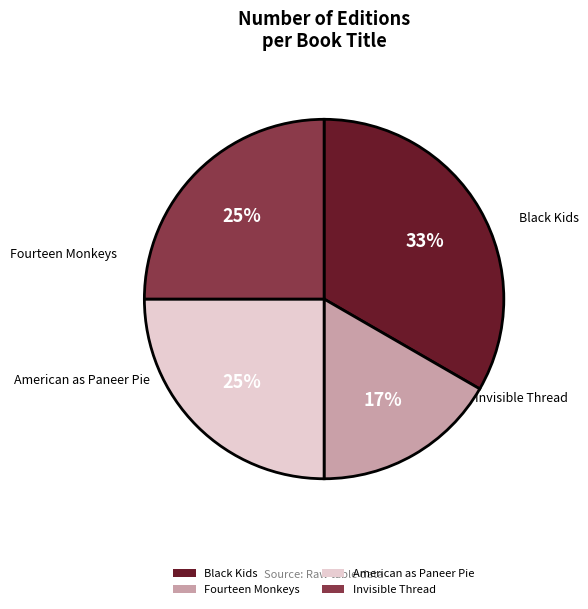

How many slices are in this pie chart?

4